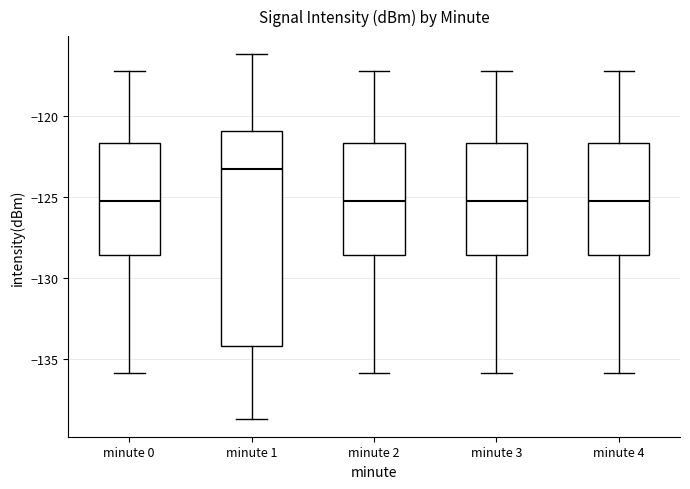

Reading left to right, read every box against the y-axis: the position of its median line, the range the box covers, and the ends of its whiskers. The values are not printed on the chart, so give them approximately, as read against the axis.

minute 0: median -125.5, box -128.5 to -121.5, whiskers -136.0 to -117.0
minute 1: median -123.5, box -134.0 to -121.0, whiskers -138.5 to -116.0
minute 2: median -125.5, box -128.5 to -121.5, whiskers -136.0 to -117.0
minute 3: median -125.5, box -128.5 to -121.5, whiskers -136.0 to -117.0
minute 4: median -125.5, box -128.5 to -121.5, whiskers -136.0 to -117.0